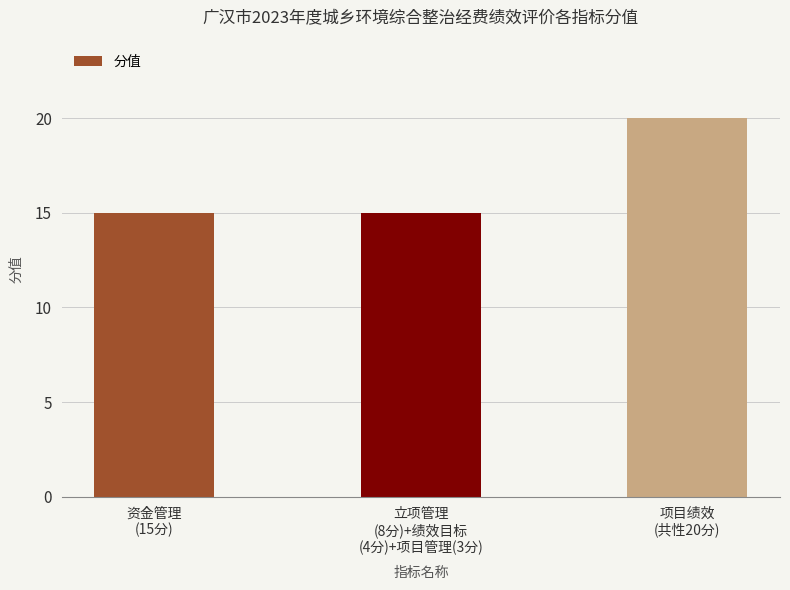

What is the greatest value displayed?

20